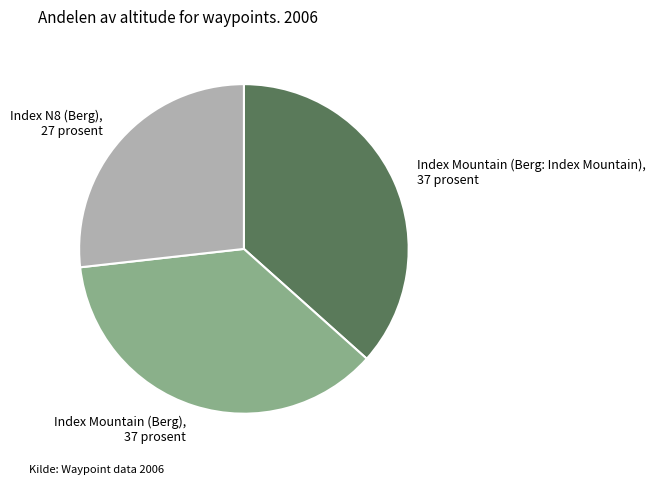

Does Index Mountain (Berg: Index Mountain), 37 prosent account for over 50% of the chart?

No